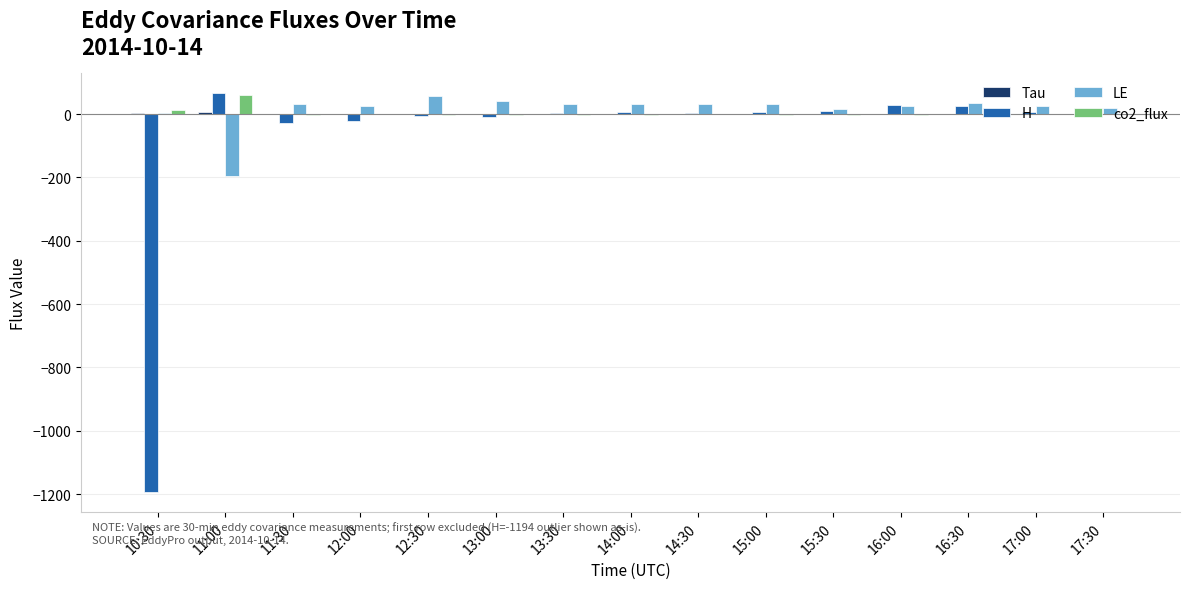

Which series changed the most between 10:30 and 12:00?

H